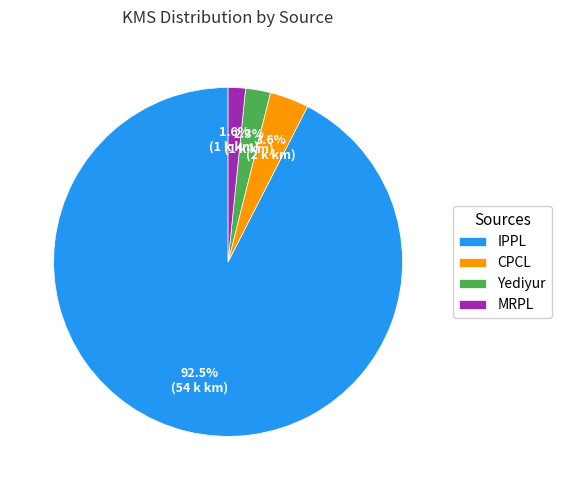

Rank the categories by value from lowest to highest.

MRPL, Yediyur, CPCL, IPPL